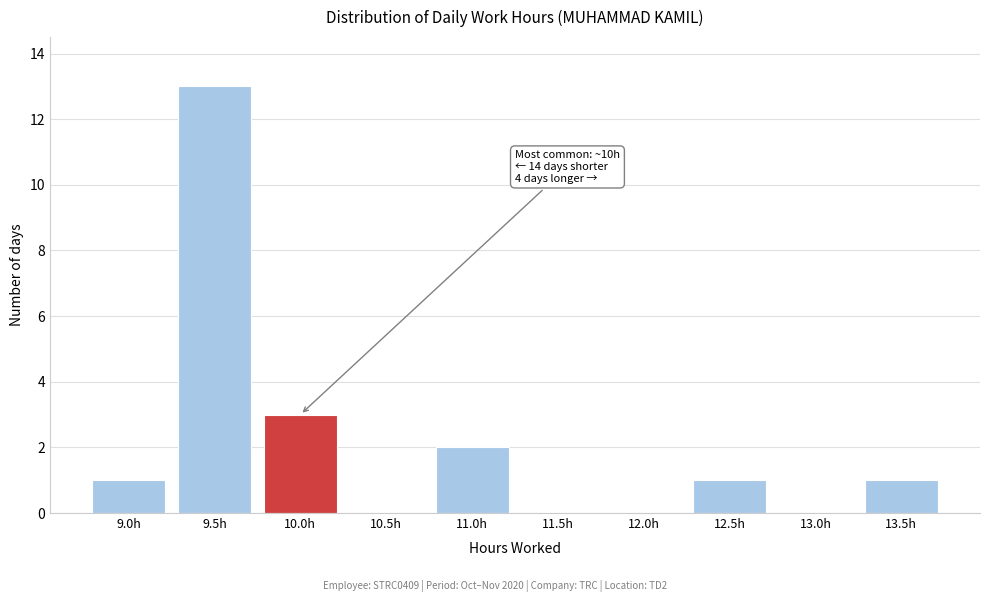

Reading left to right, transcribe all the data shown in this chart.

9.0h=1	9.5h=13	10.0h=3	10.5h=0	11.0h=2	11.5h=0	12.0h=0	12.5h=1	13.0h=0	13.5h=1